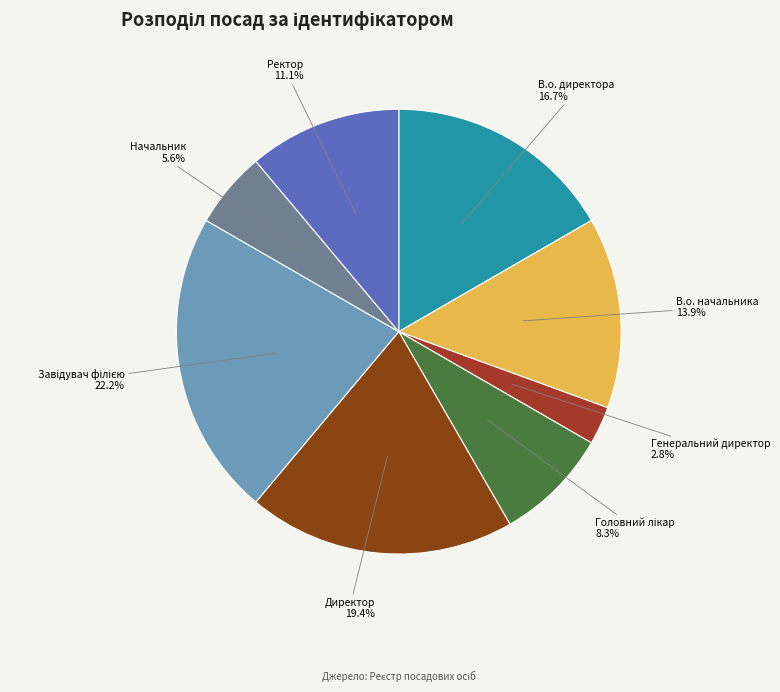

Count the number of slices in the pie.

8